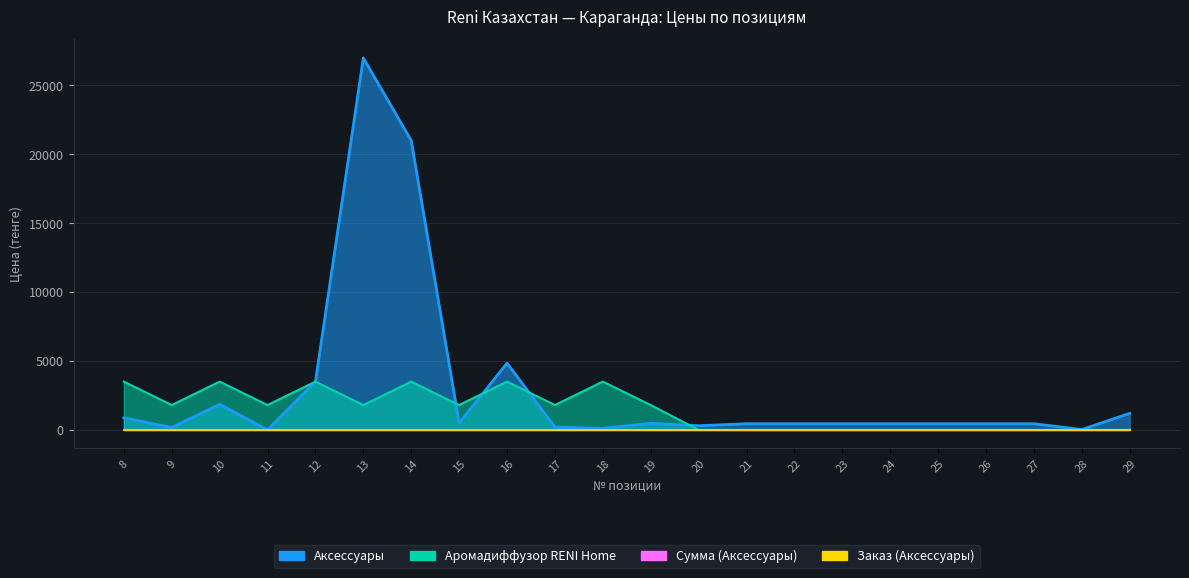

What is the approximate value of Аромадиффузор RENI Home at 18?

3504